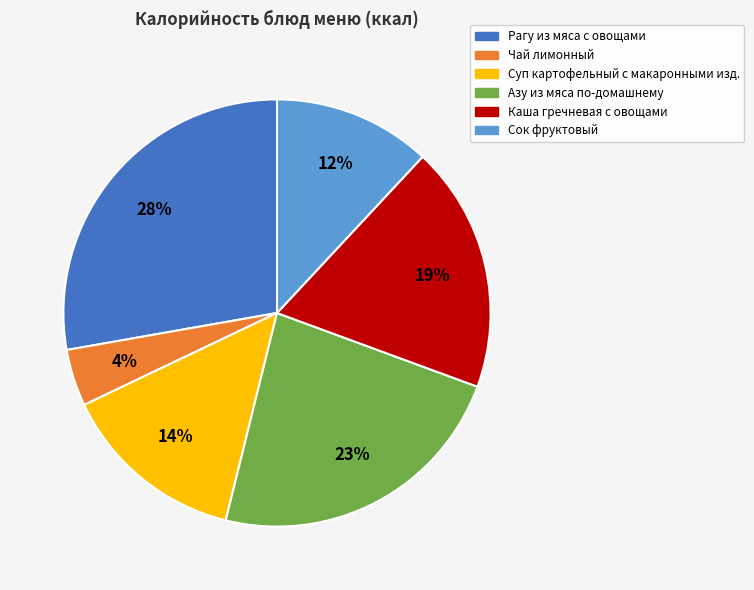

To the nearest percent, what portion does Чай лимонный represent?

4%